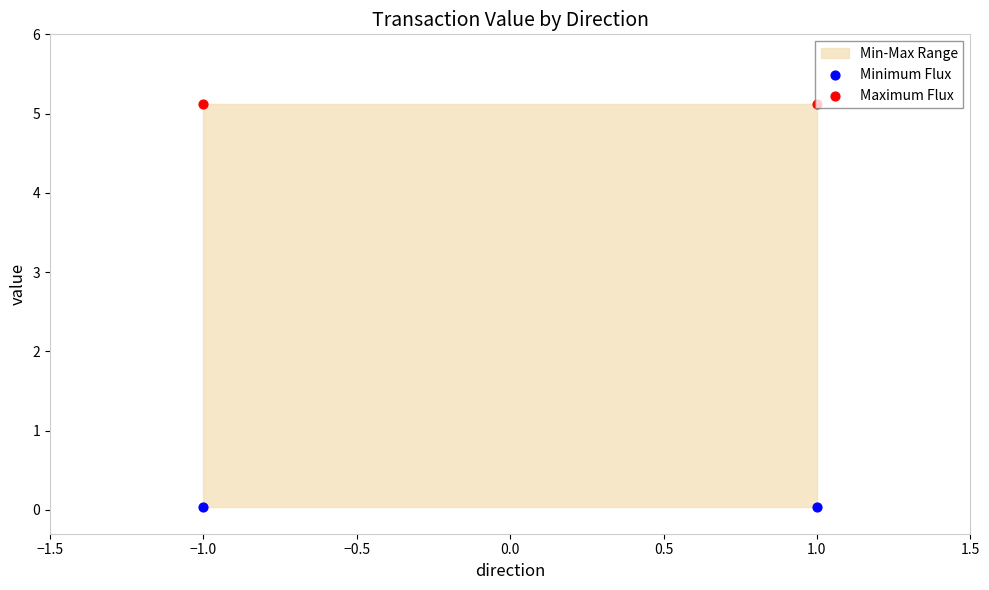

At how many categories does at least one series exceed 2?

2